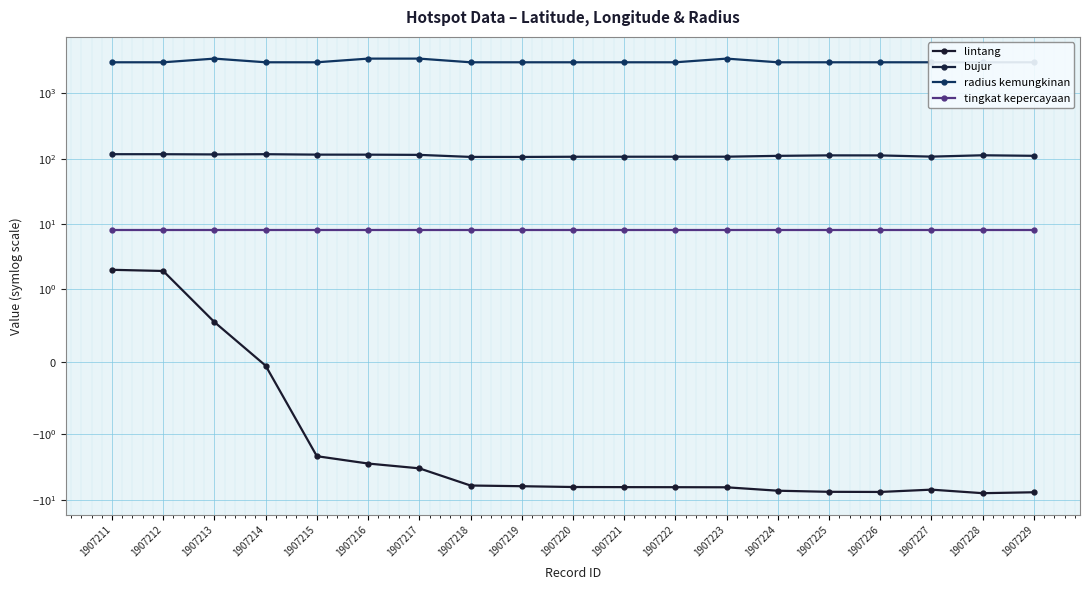

At which category does the chart reach its minimum across all series?

1907228